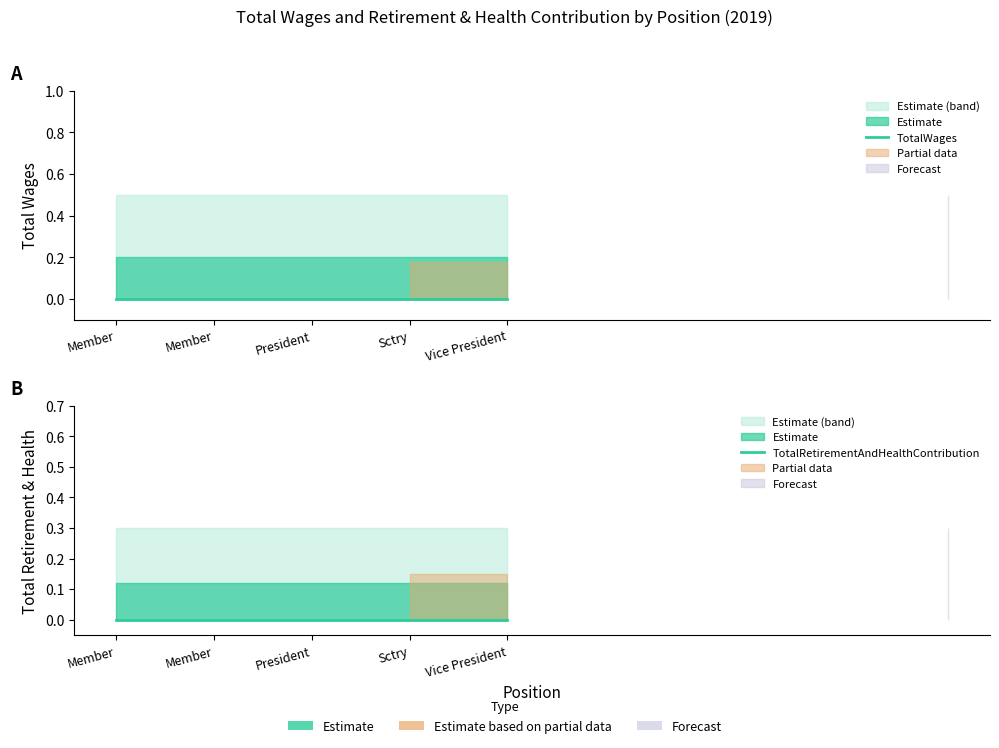

Which series has the largest total across all categories?

TotalWages_upper